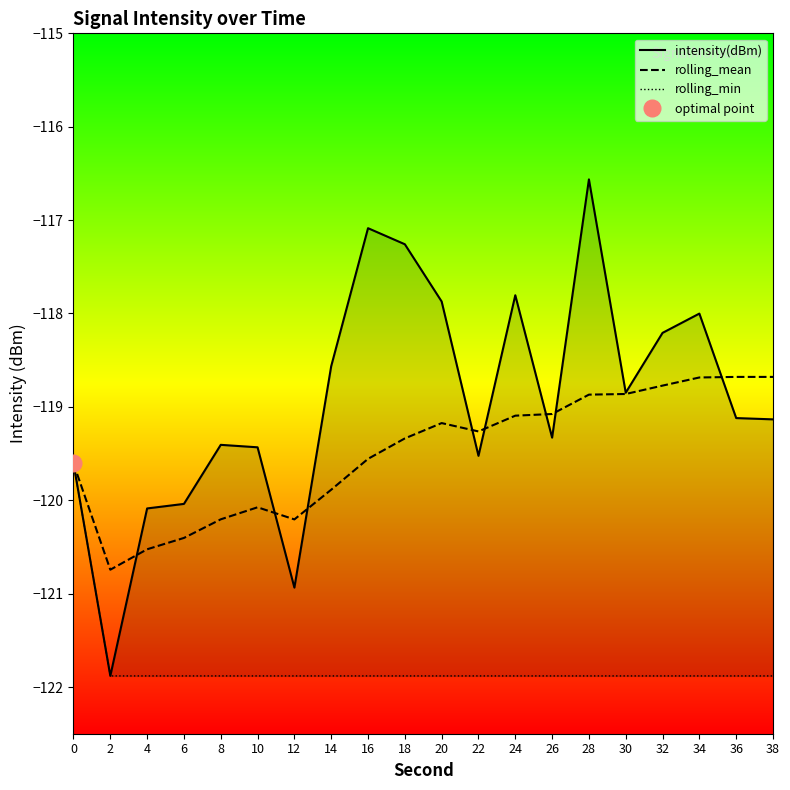

True or false: rolling_min and intensity(dBm) intersect in this chart.

False